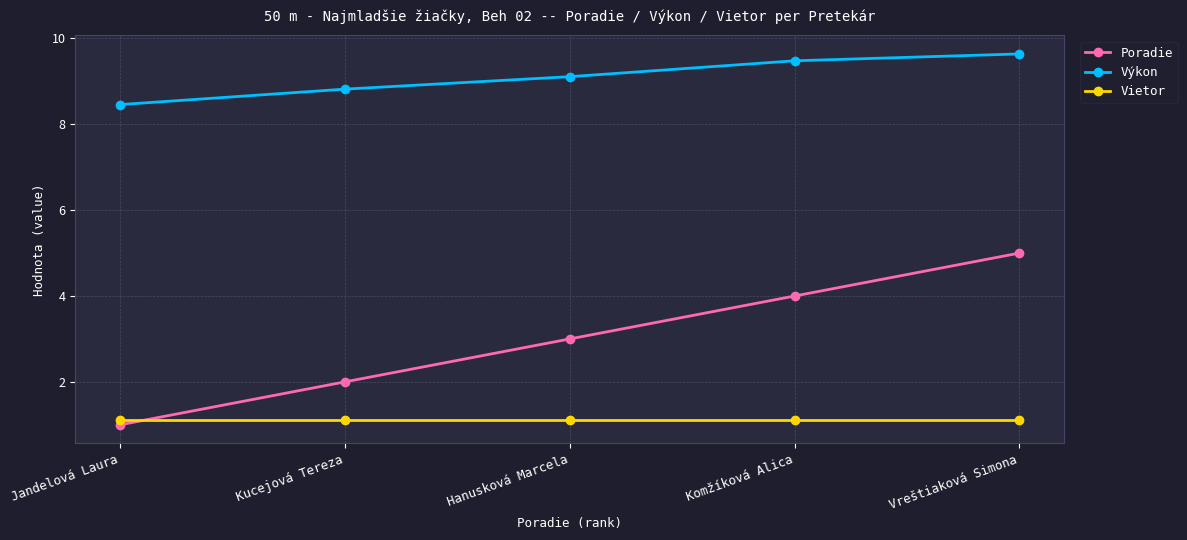

What is the smallest value displayed?

1.0